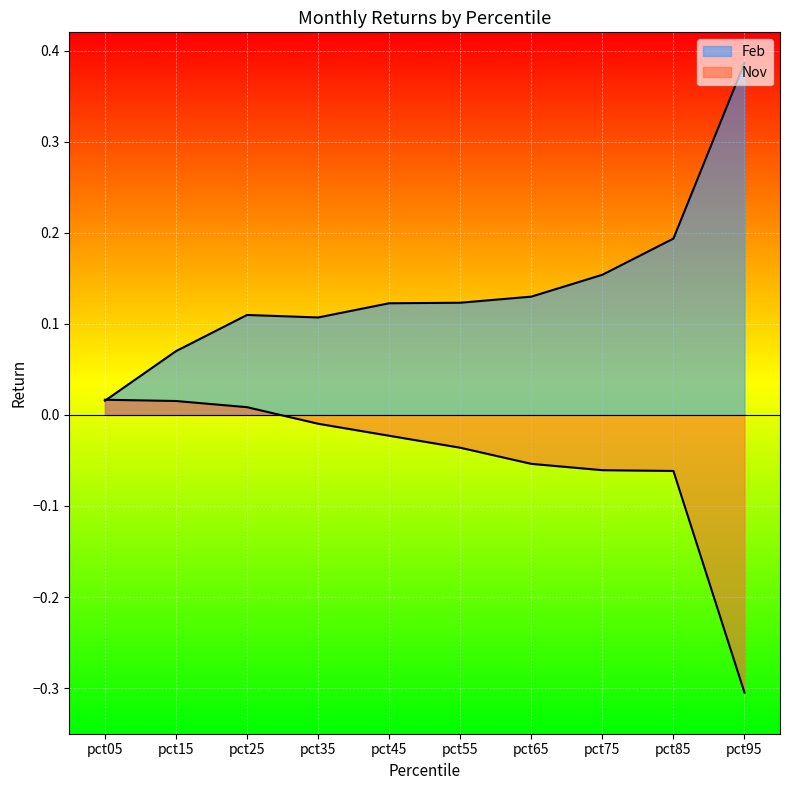

What is the average value of the Feb series?

0.1